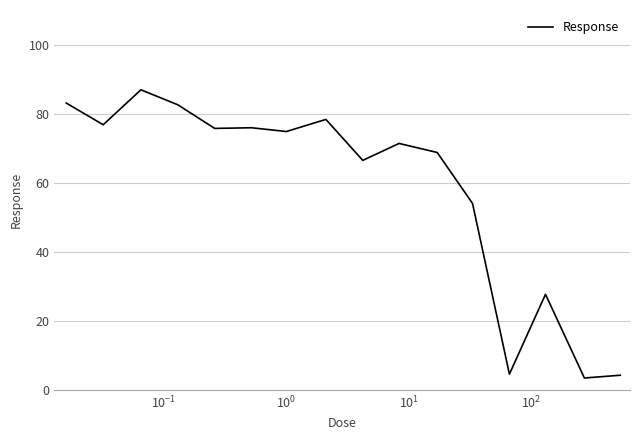

How many lines are shown in the chart?

1